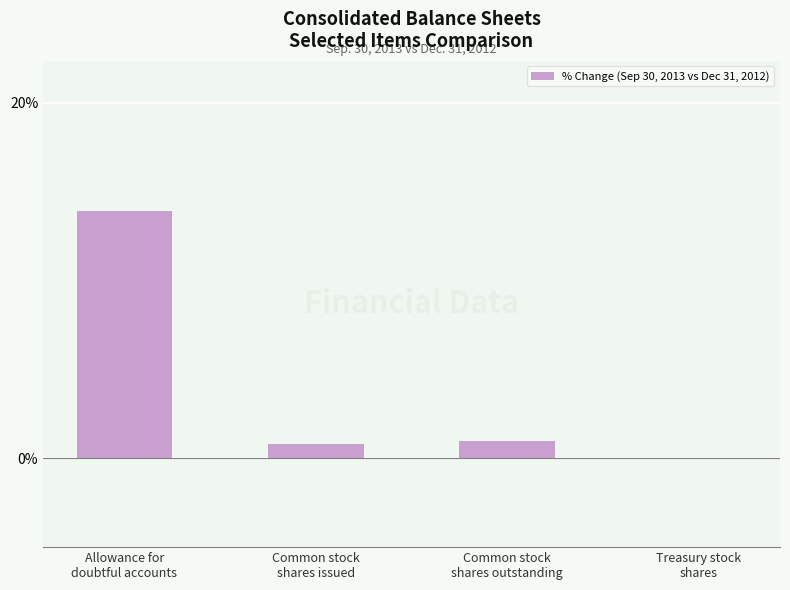

What is the change in value from Common stock
shares issued to Treasury stock
shares?

-0.8